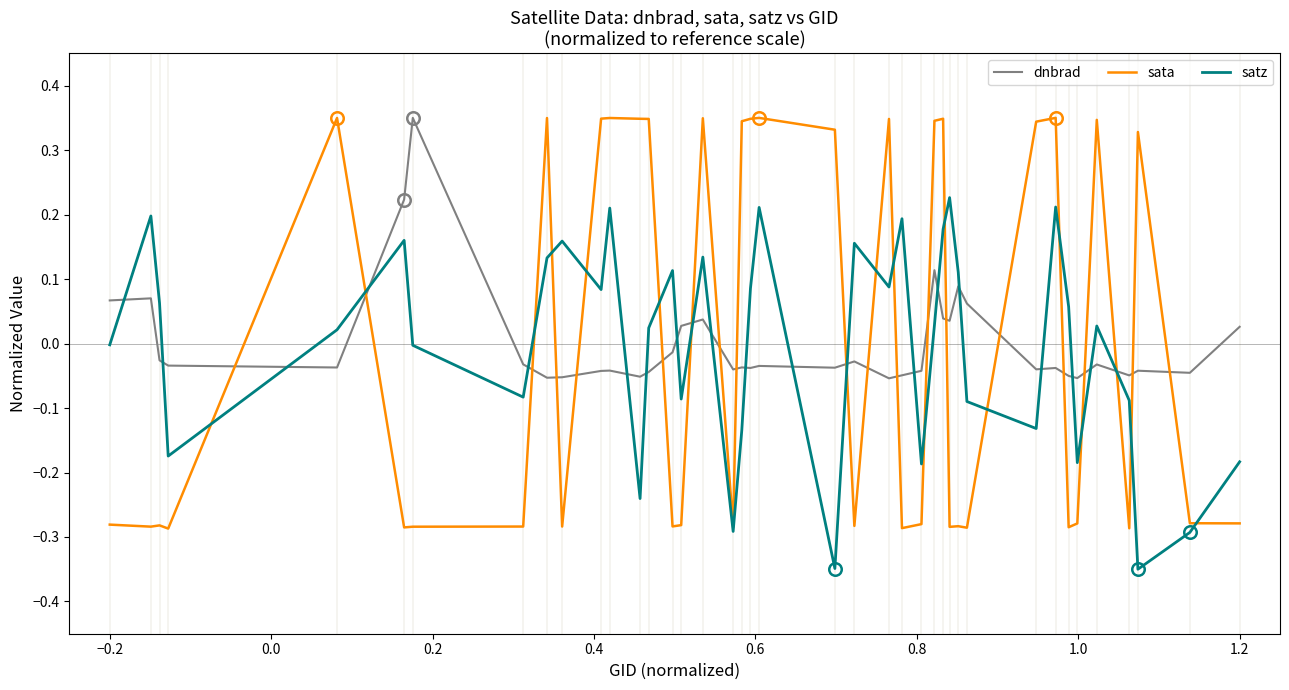

Which series has the widest spread of values?

sata